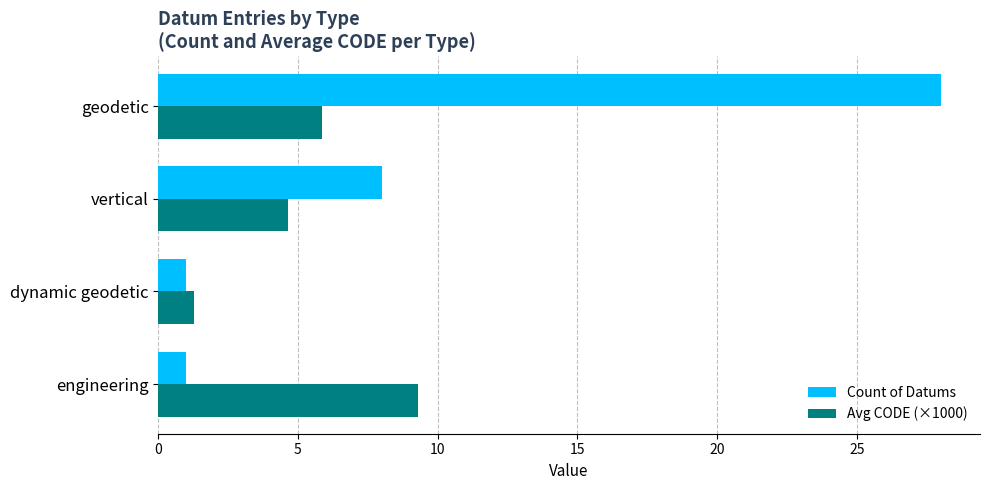

At how many categories does at least one series exceed 25?

1